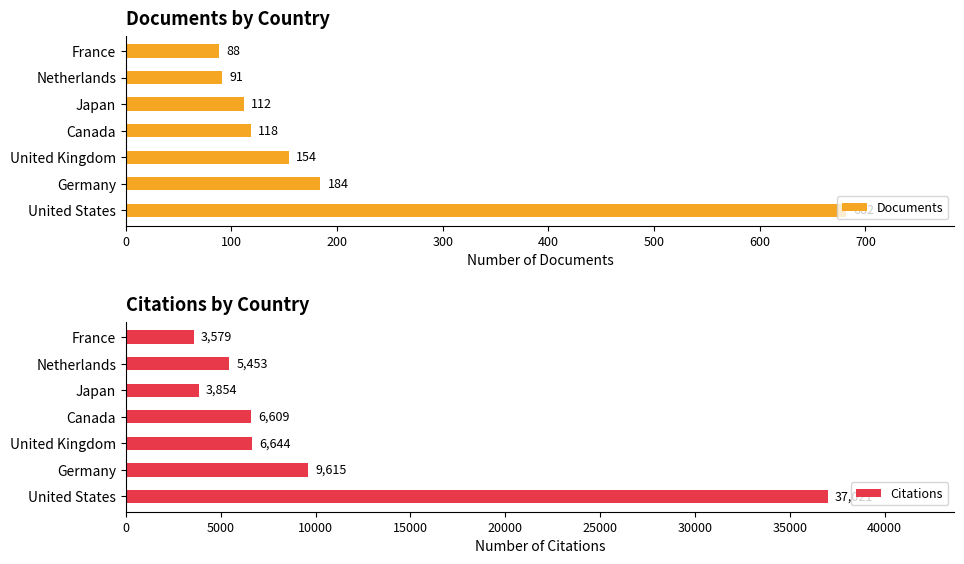

Are the bars horizontal?

Yes